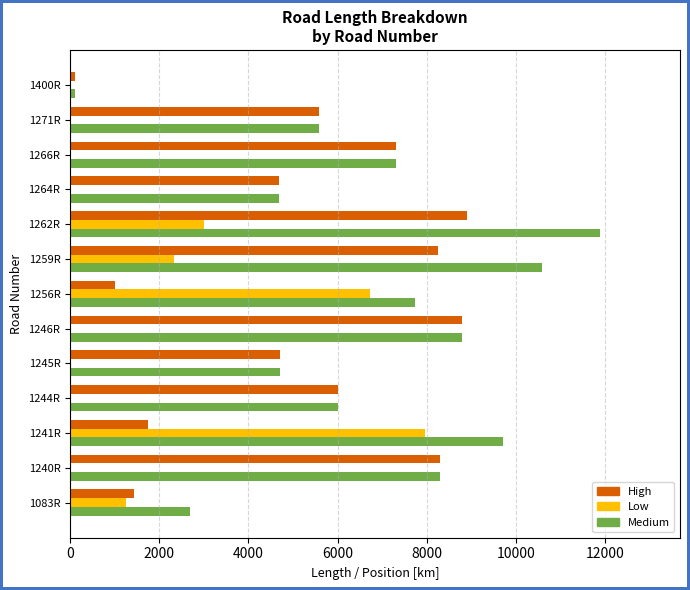

True or false: Low has a value of -3120 at 1244R.

False